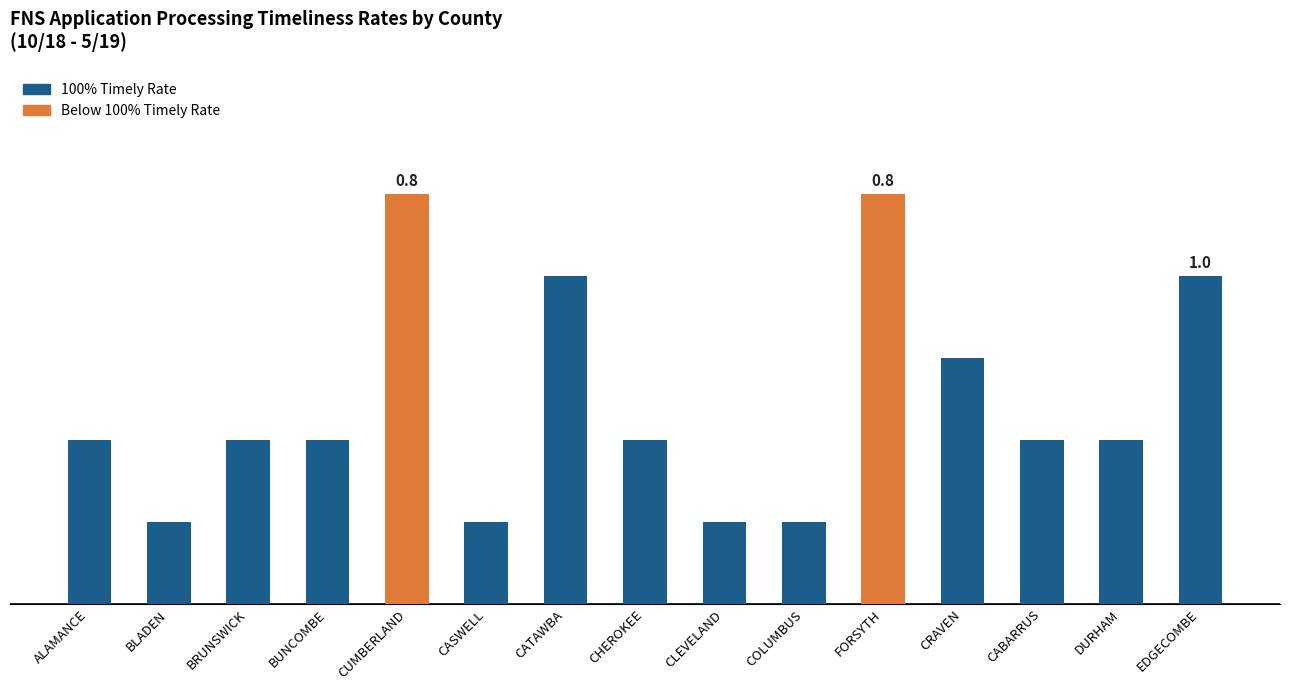

At which label is the value closest to 3?

CRAVEN